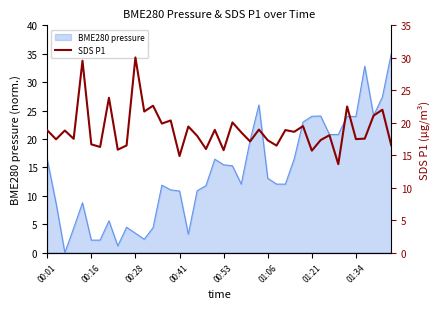

The chart shows a value of 19.9 at 13. True or false?

True